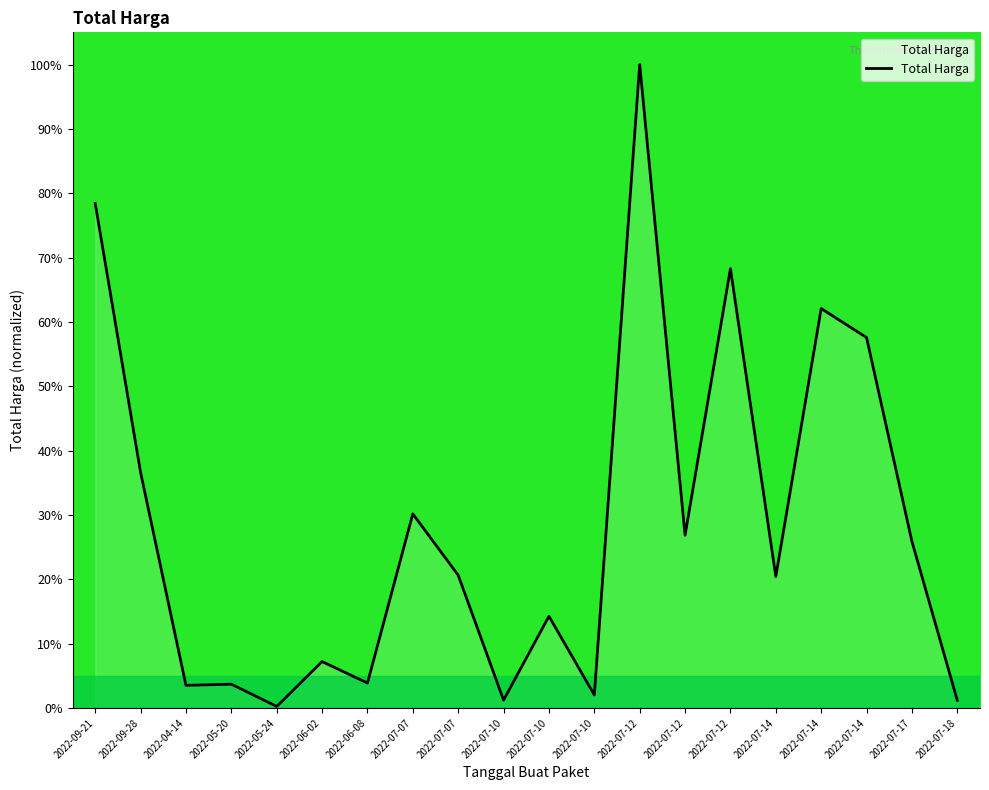

Read the value at 2022-06-08.

3.9